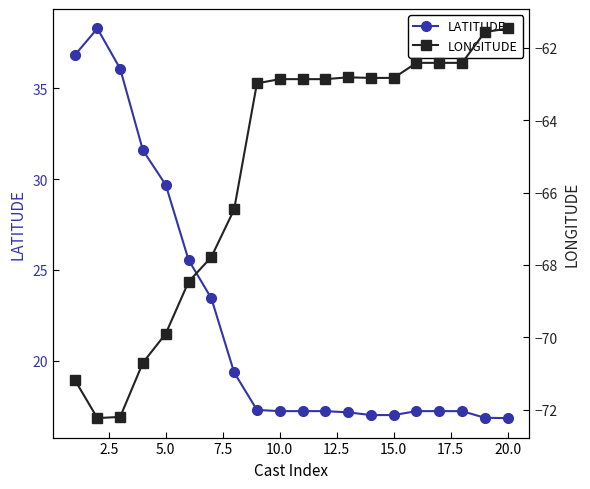

Reading right to left, extract all data points from this chart.

LATITUDE: 16.8	16.9	17.2	17.2	17.2	17.0	17.0	17.1	17.2	17.2	17.2	17.3	19.4	23.4	25.6	29.7	31.6	36.1	38.3	36.8
LONGITUDE: -61.5	-61.6	-62.4	-62.4	-62.4	-62.8	-62.8	-62.8	-62.9	-62.9	-62.9	-63.0	-66.5	-67.8	-68.5	-69.9	-70.7	-72.2	-72.2	-71.2